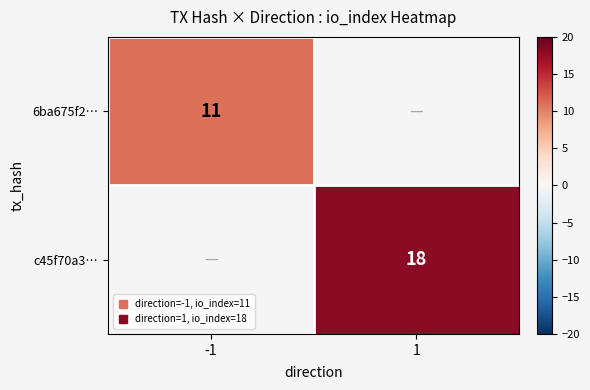

How many categories are shown in the chart?

2